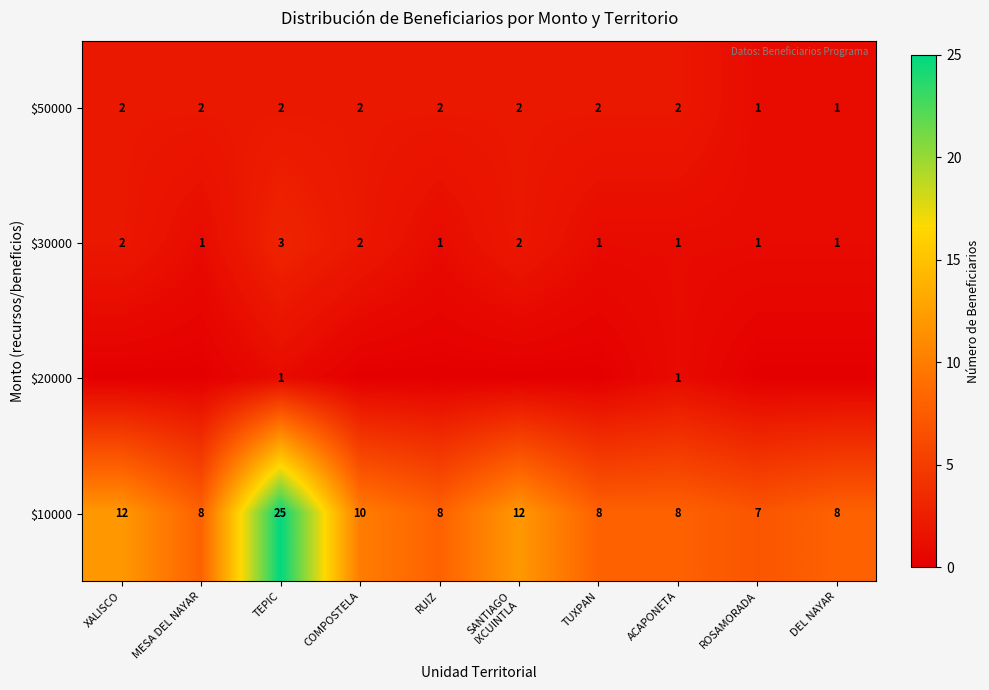

What is the difference between the second highest and second lowest values in the $10000 series?

4